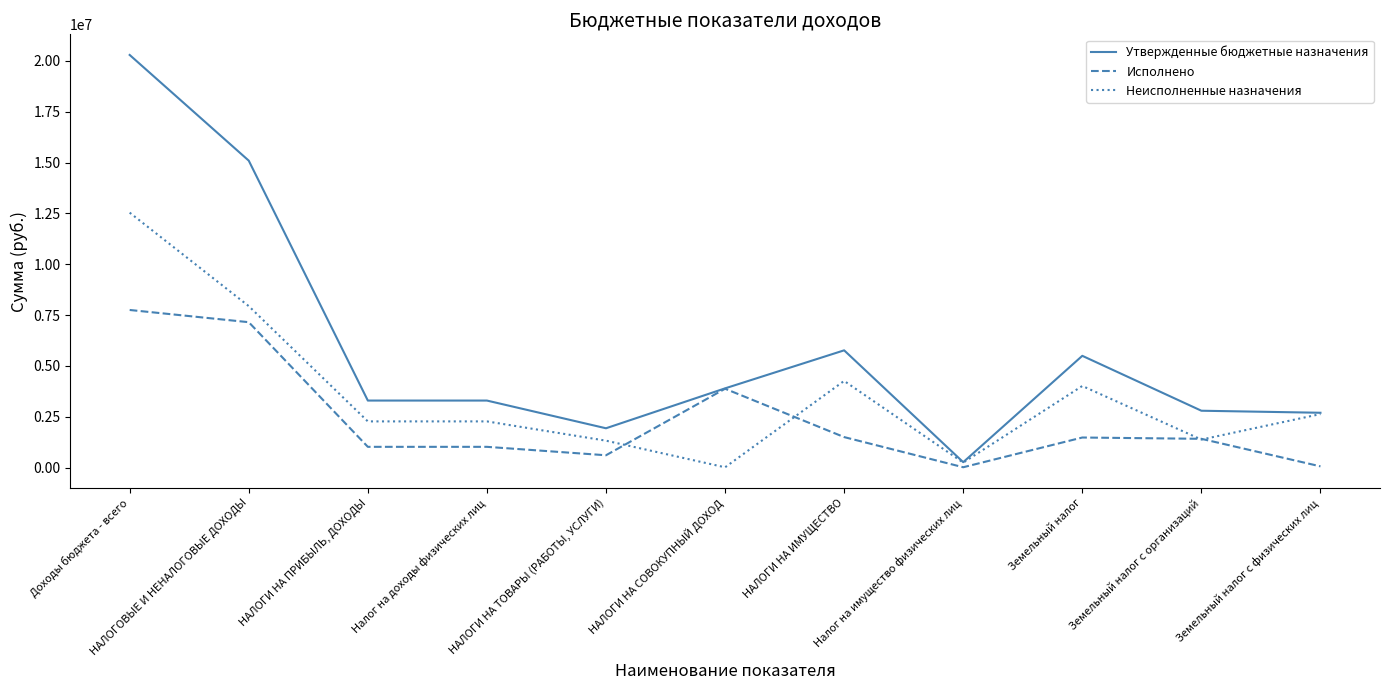

At how many categories does at least one series exceed 13805697?

2